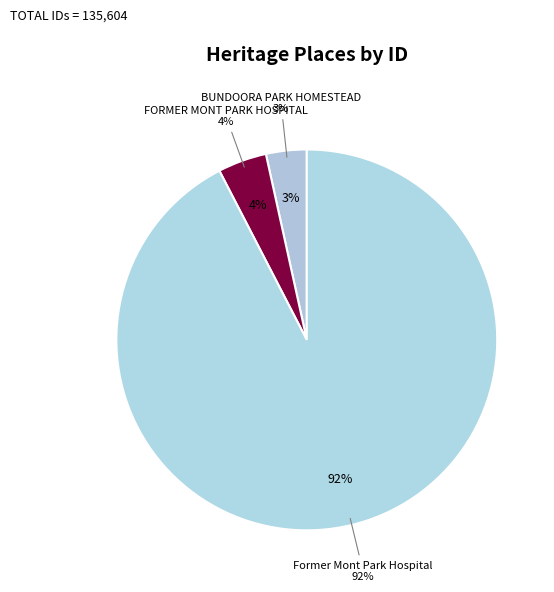

Does FORMER MONT PARK HOSPITAL account for over 50% of the chart?

No